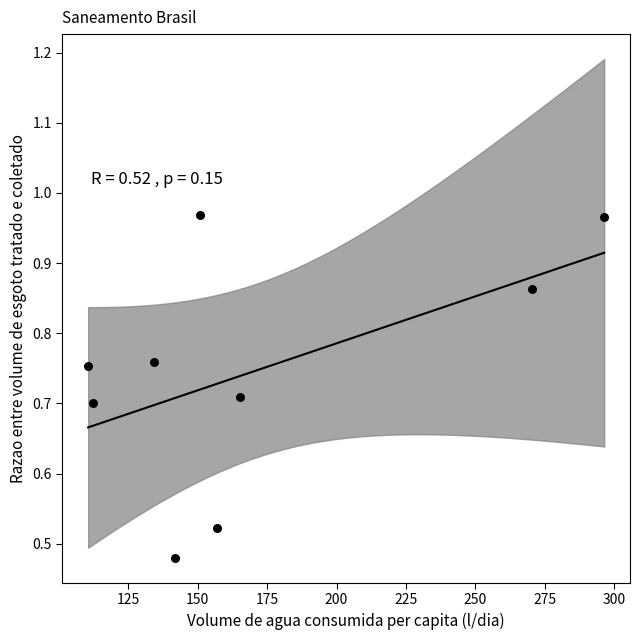

What is the range of X values (max minus min)?

185.7